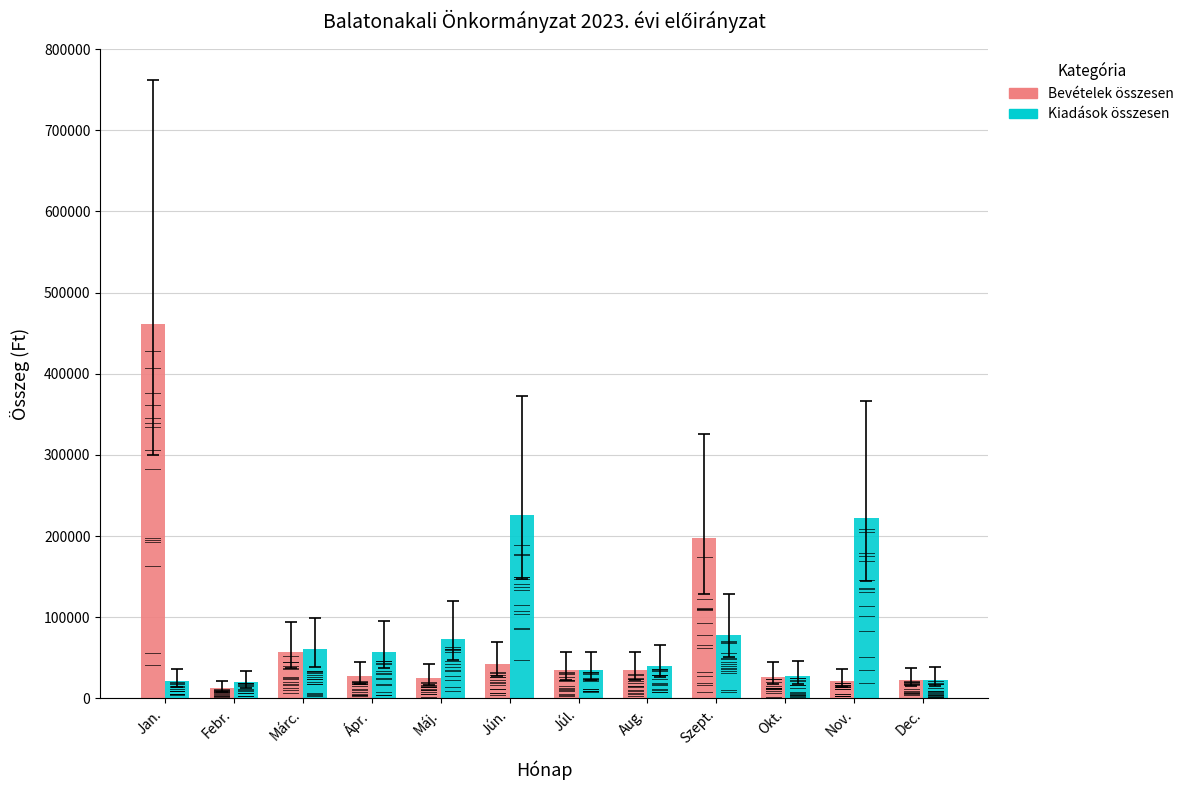

Is it true that Bevételek összesen equals 41892 at Jún.?

True